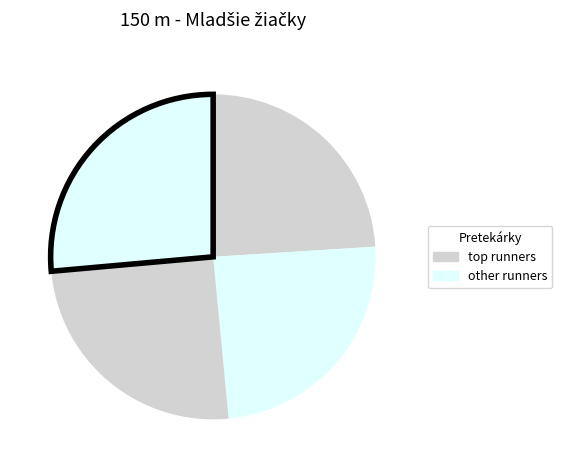

How many segments does this pie chart have?

4